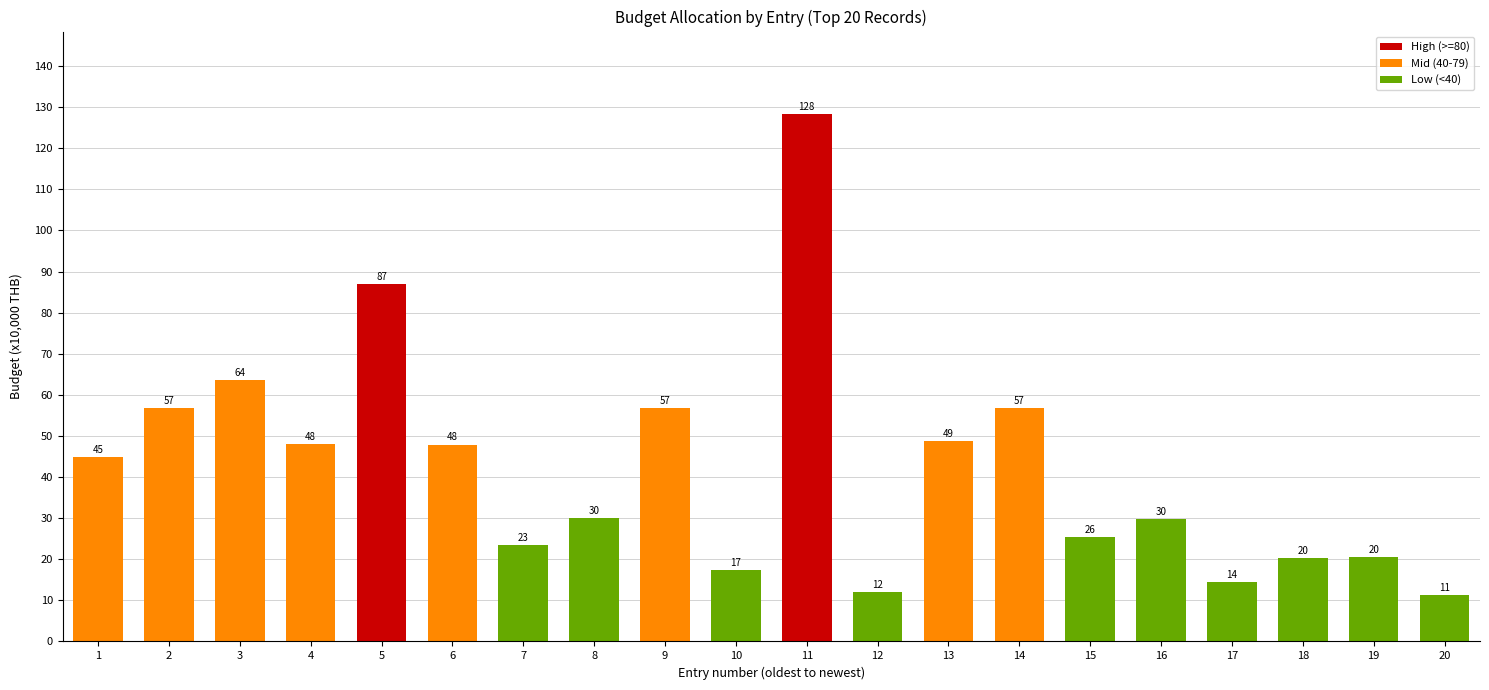

What is the approximate value at 5?

86.9